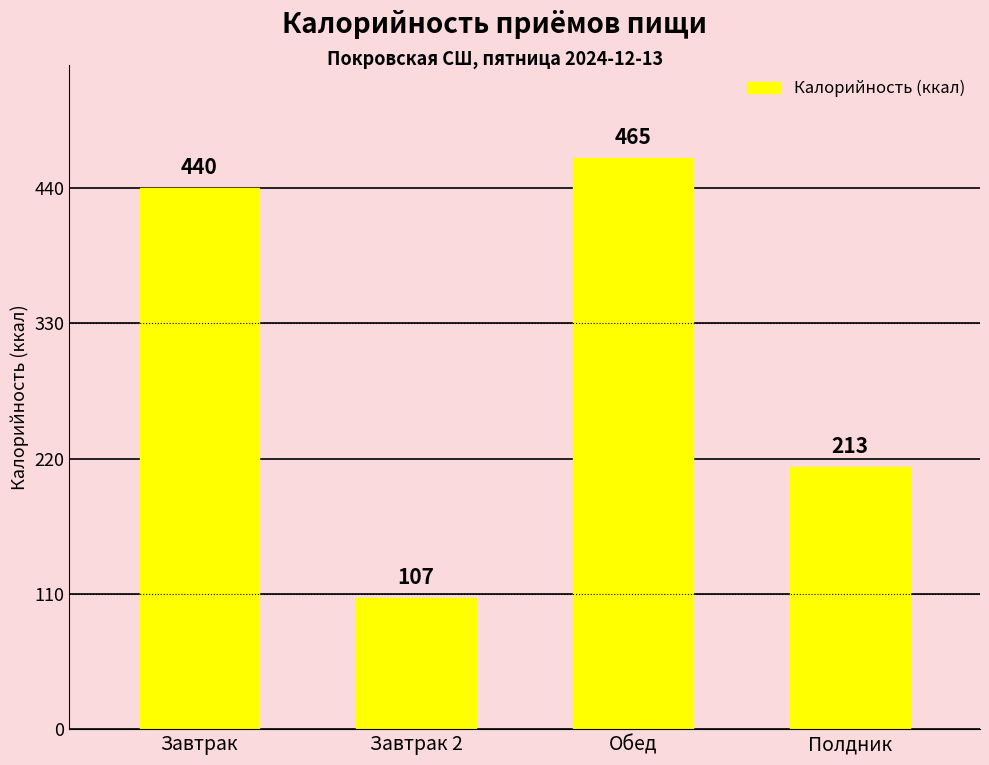

List the labels in order of value, largest first.

Обед, Завтрак, Полдник, Завтрак 2